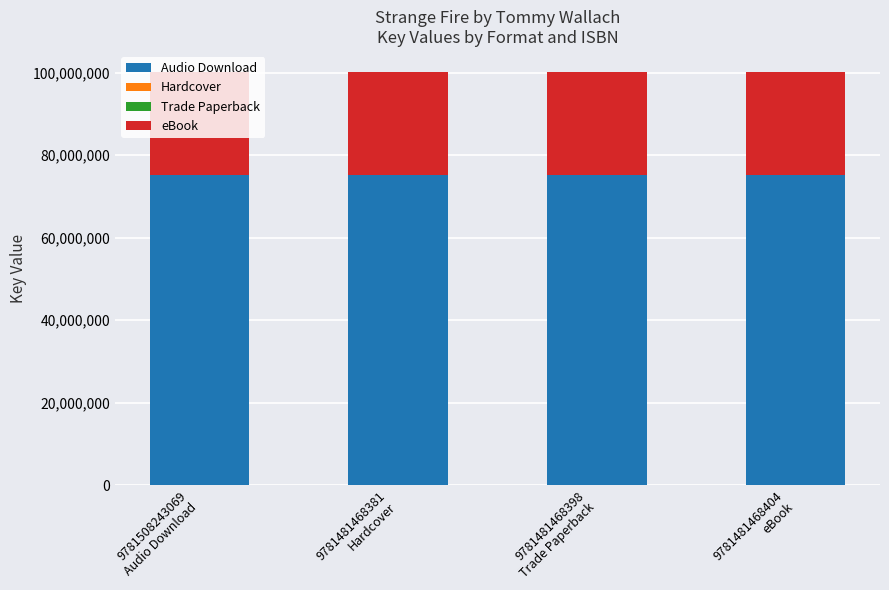

What is the maximum value for Audio Download?

75170973